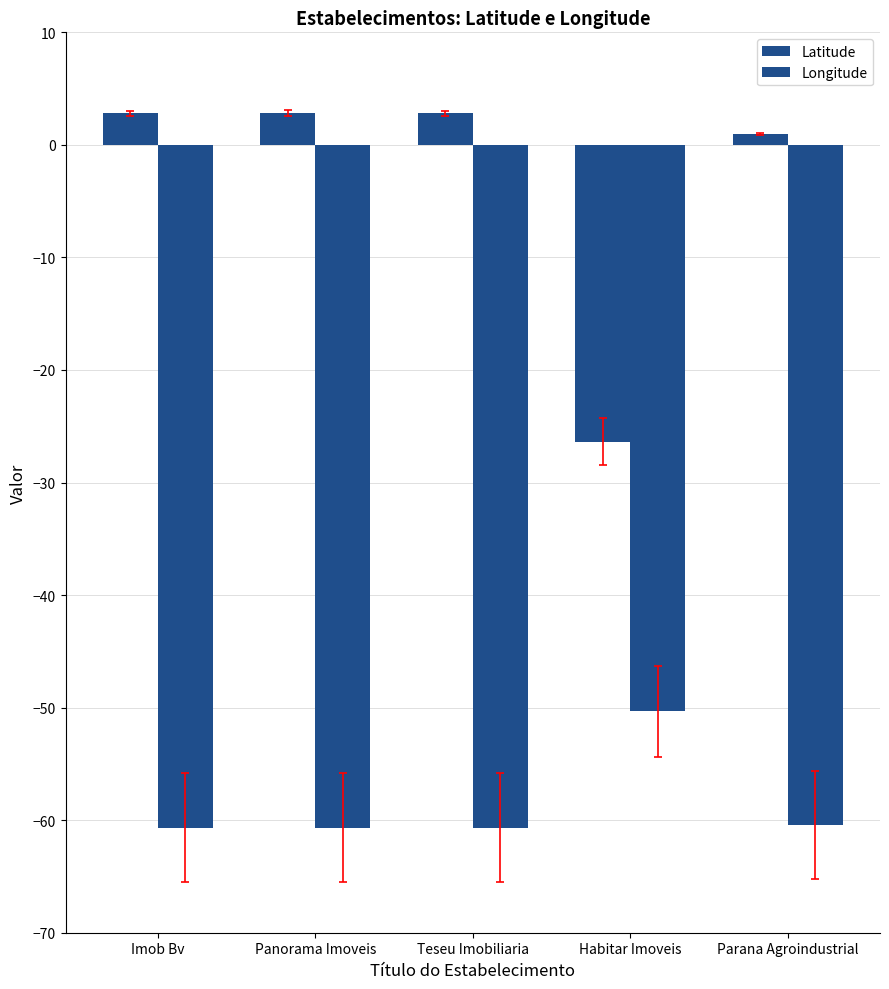

List the series in order of their peak value, lowest first.

Longitude, Latitude